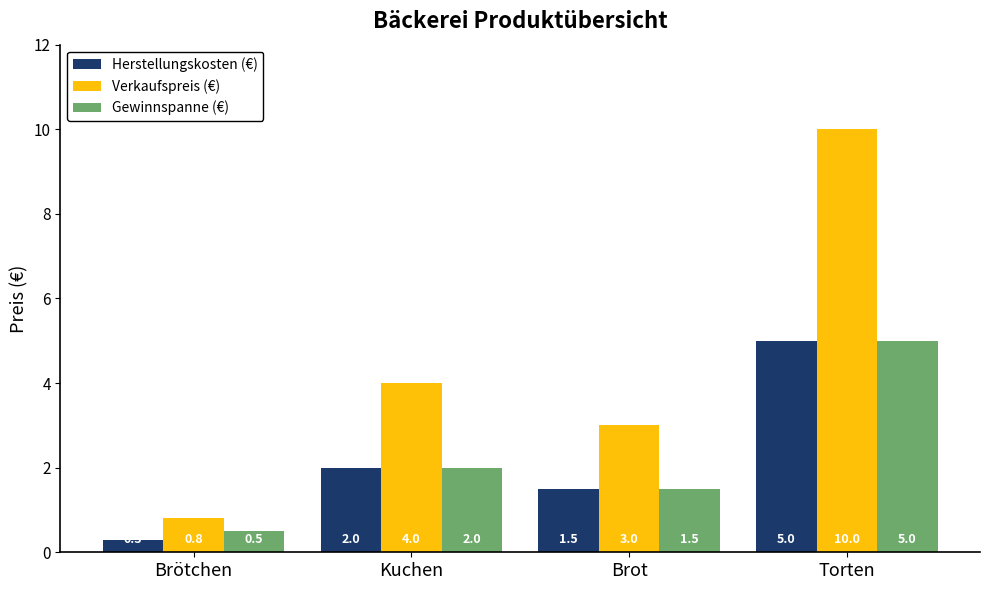

Which series has the largest range (max minus min)?

Verkaufspreis (€)